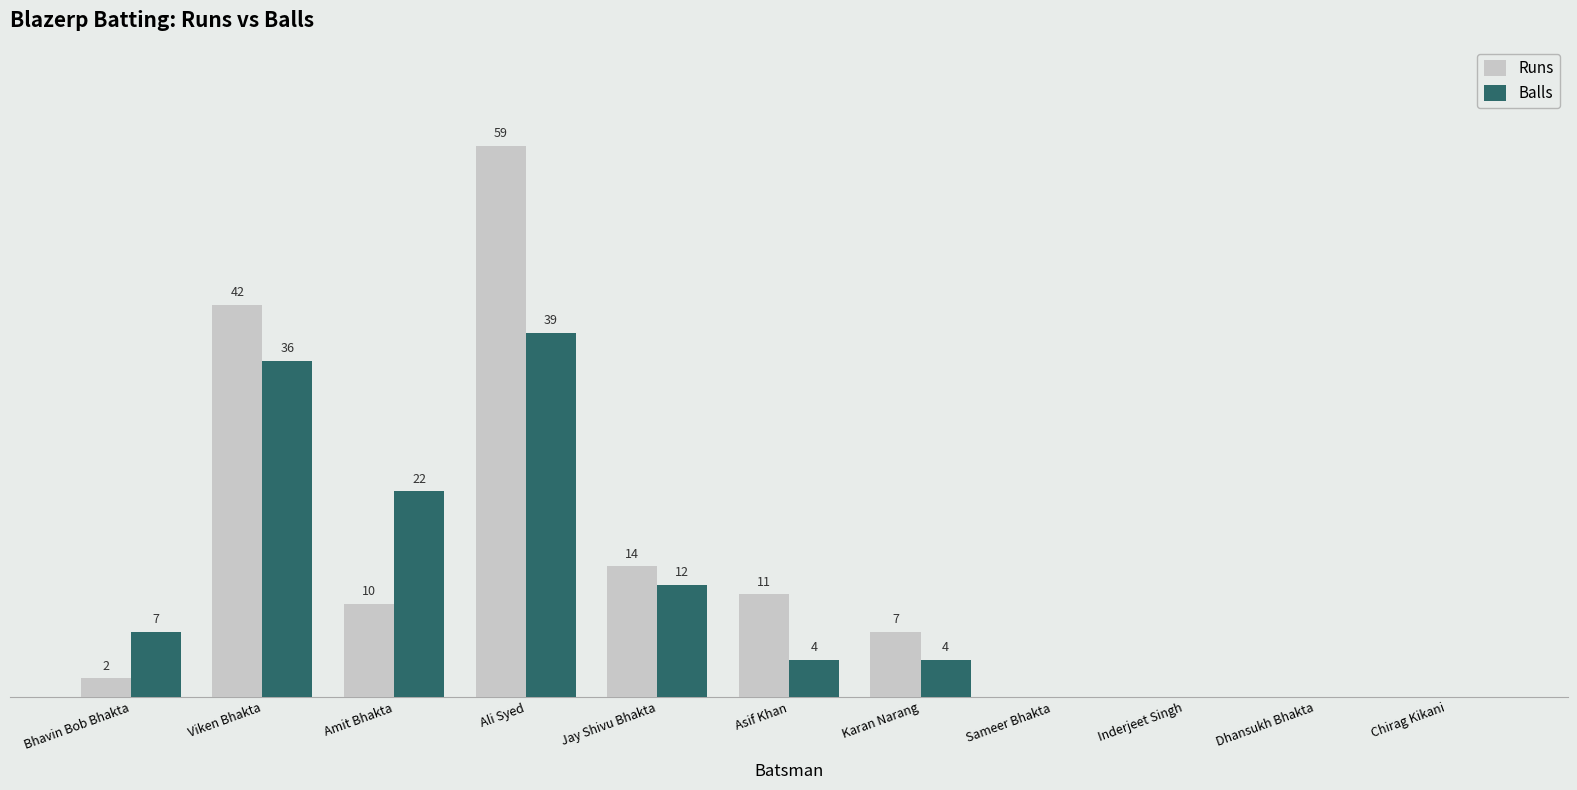

Which series has the largest total across all categories?

Runs